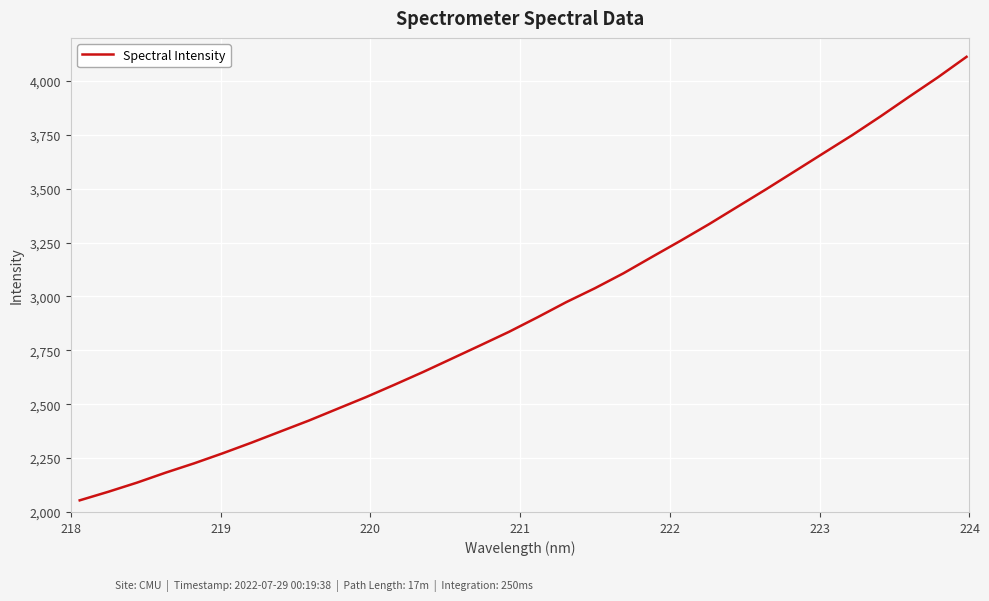

What is the smallest value displayed?

2054.0